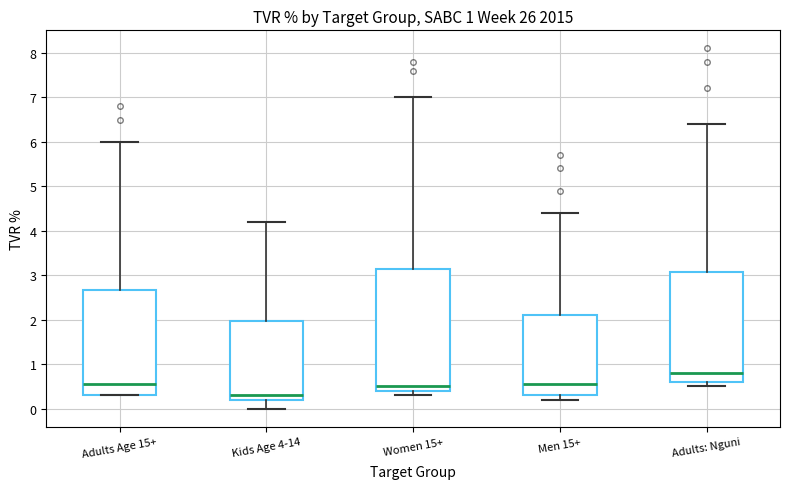

Which box has the highest median line?

Adults: Nguni